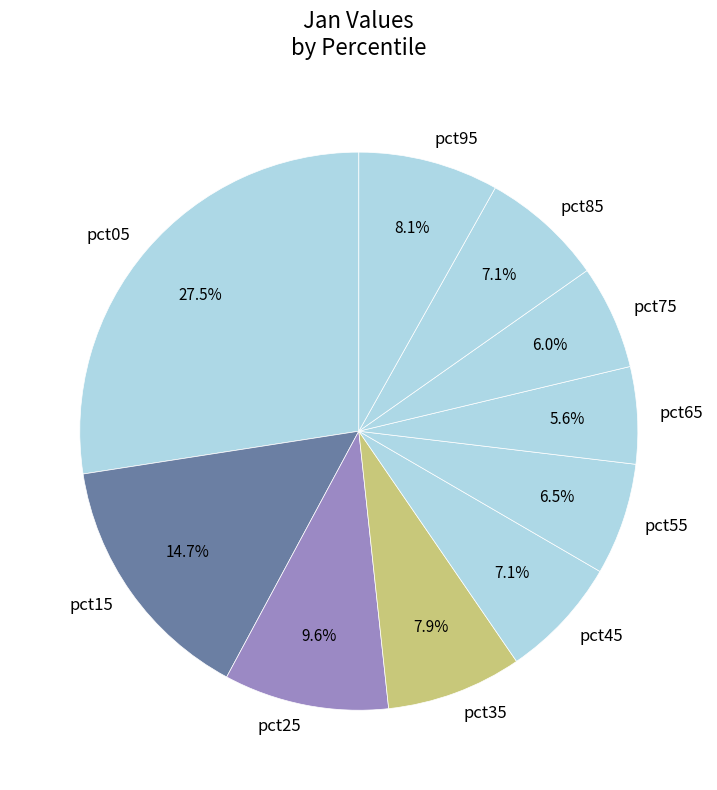

To the nearest percent, what is the combined percentage of pct95 and pct85?

15%